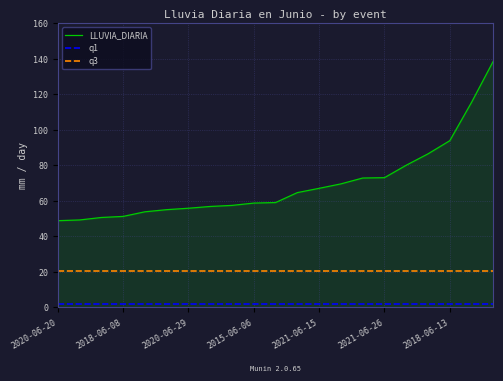

True or false: q1 and q3 cross at least once.

False